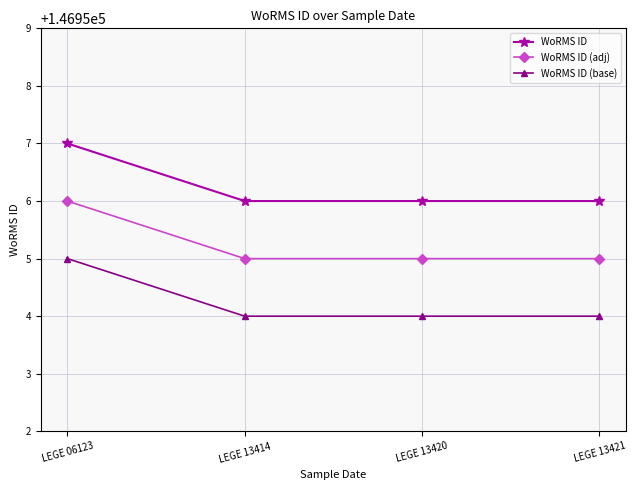

How many categories are shown in the chart?

4